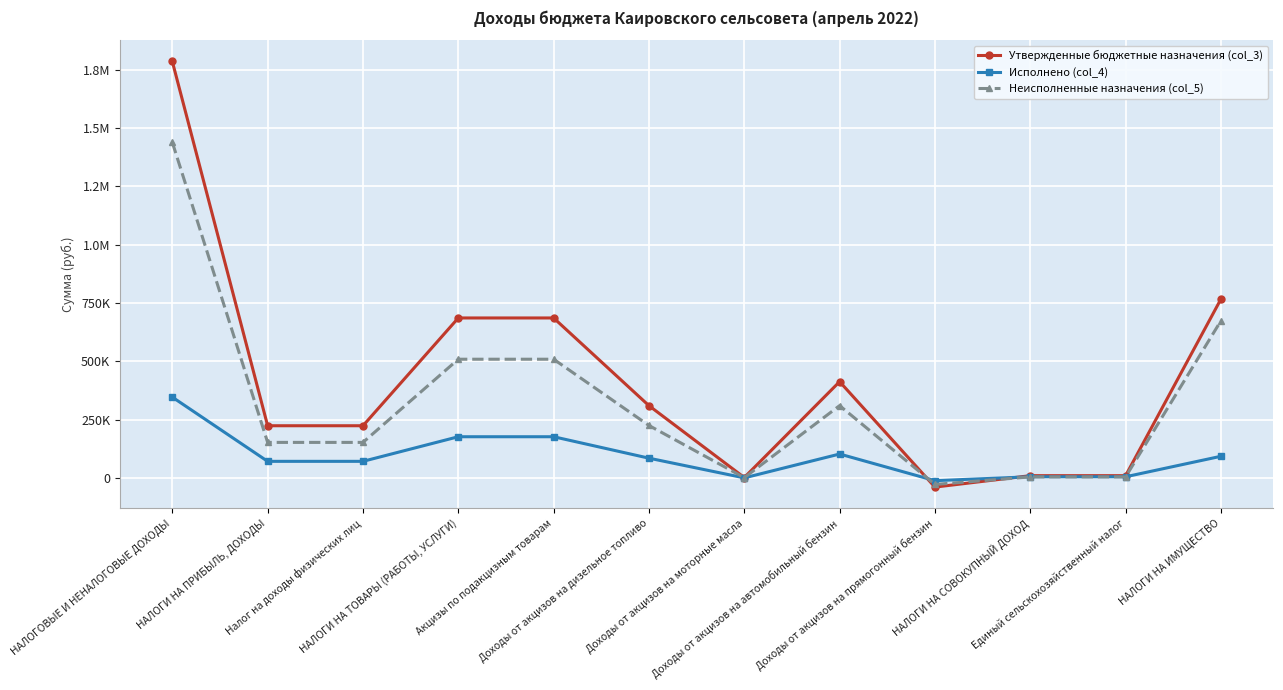

What are all the series names shown in the legend?

Утвержденные бюджетные назначения (col_3), Исполнено (col_4), Неисполненные назначения (col_5)